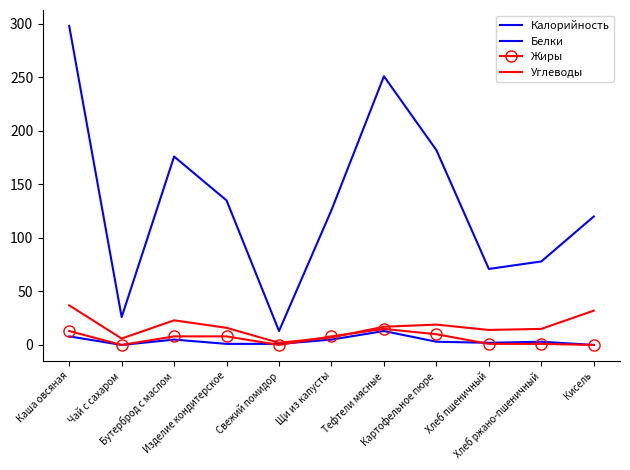

True or false: Белки has more than 2 interior local peaks.

True